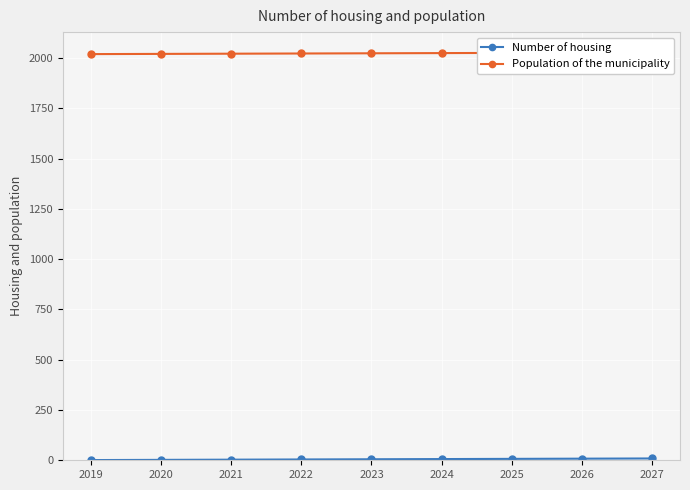

True or false: Number of housing and Population of the municipality cross at least once.

False